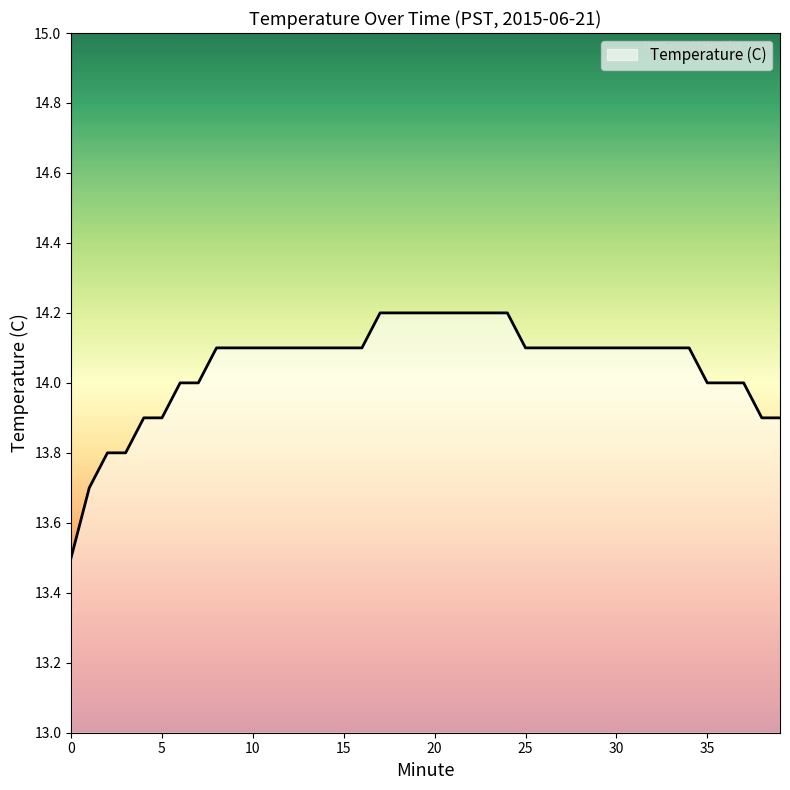

How many lines are shown in the chart?

1